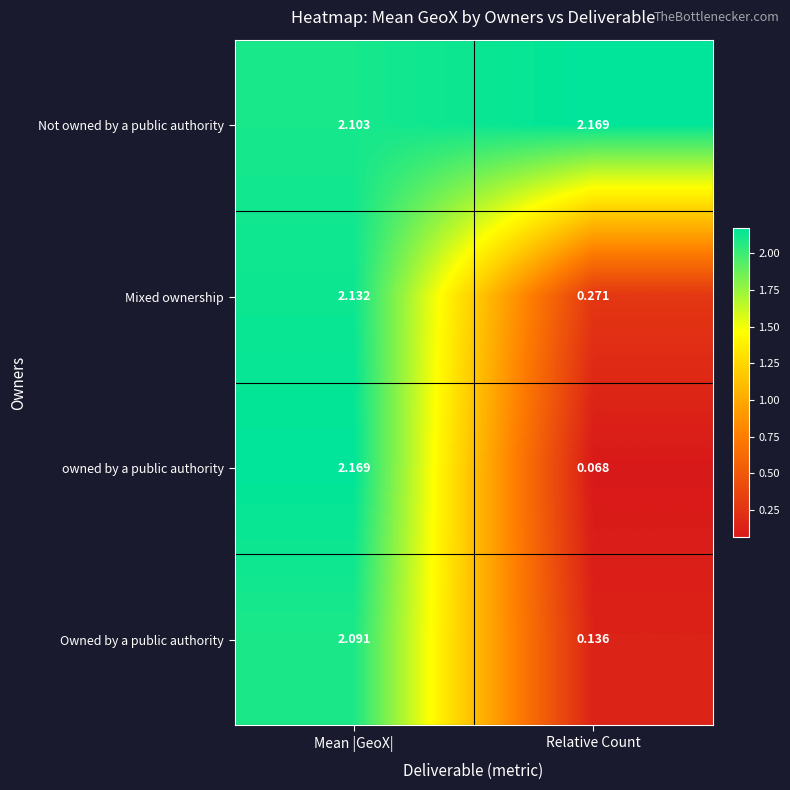

Rank the categories by Not owned by a public authority value from lowest to highest.

Mean |GeoX|, Relative Count